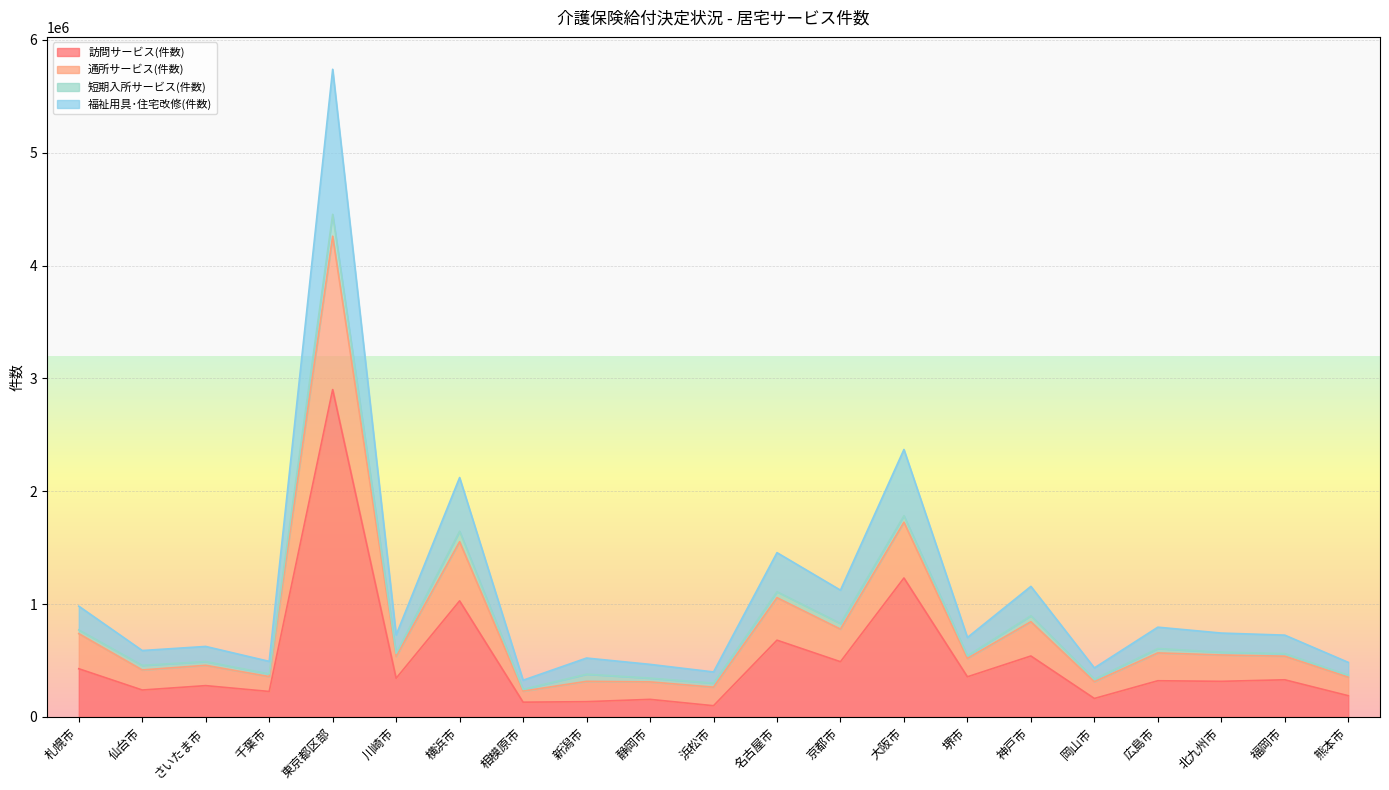

What is the maximum value for 訪問サービス(件数)?

2900880